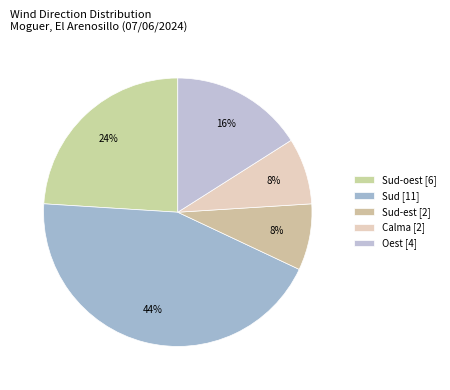

Rank the categories by value from lowest to highest.

Sud-est, Calma, Oest, Sud-oest, Sud